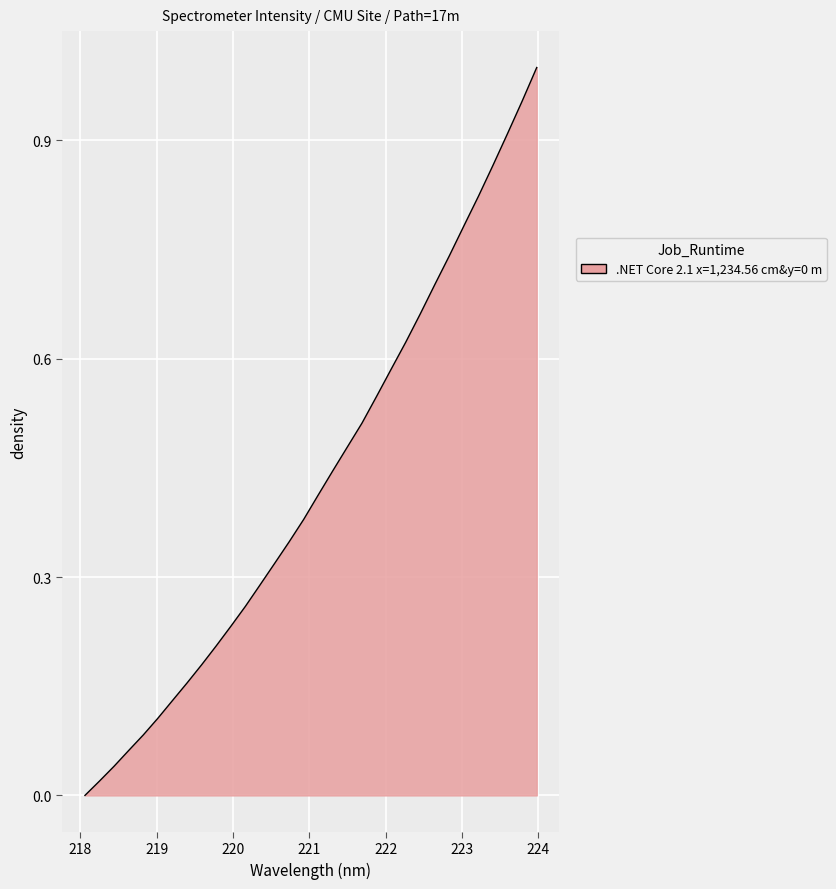

Is this an area chart (filled region under the line)?

Yes